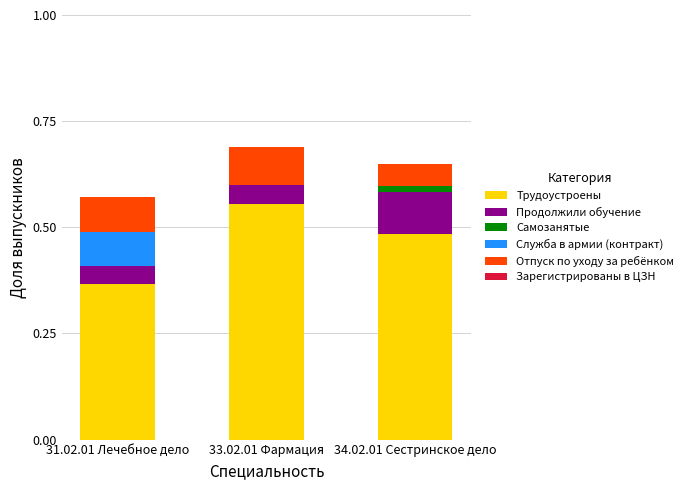

The value of Трудоустроены at 34.02.01 Сестринское дело is 0.8. True or false?

False